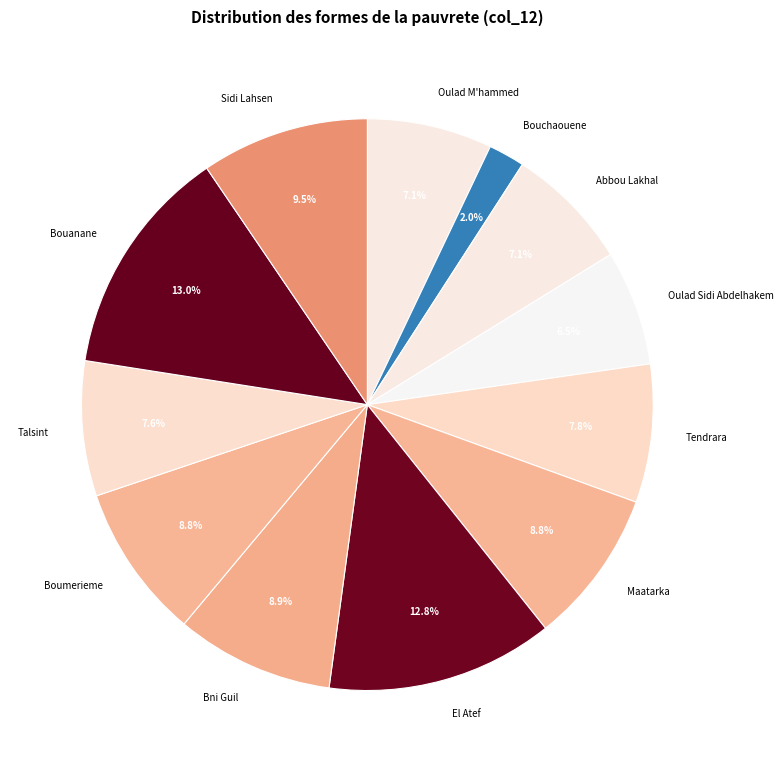

Which category has the smallest portion of the pie?

Bouchaouene